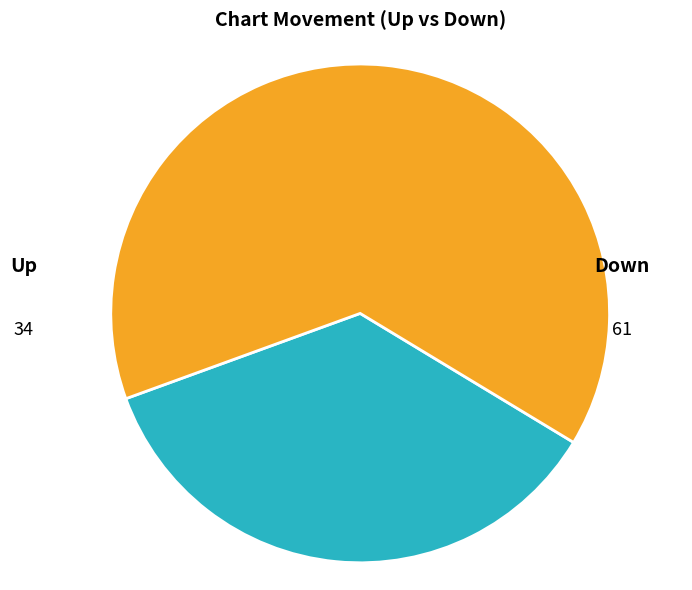

How many segments does this pie chart have?

2